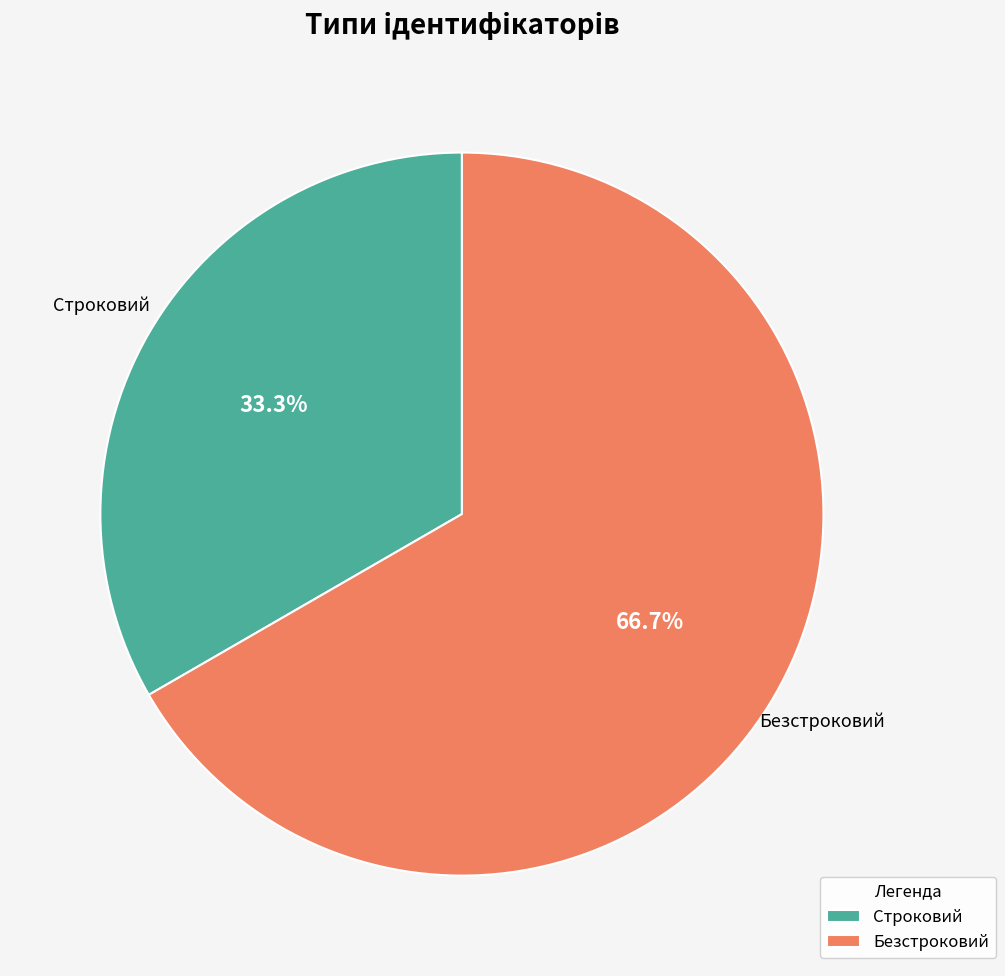

Is the sum of Безстроковий and Строковий greater than half?

Yes